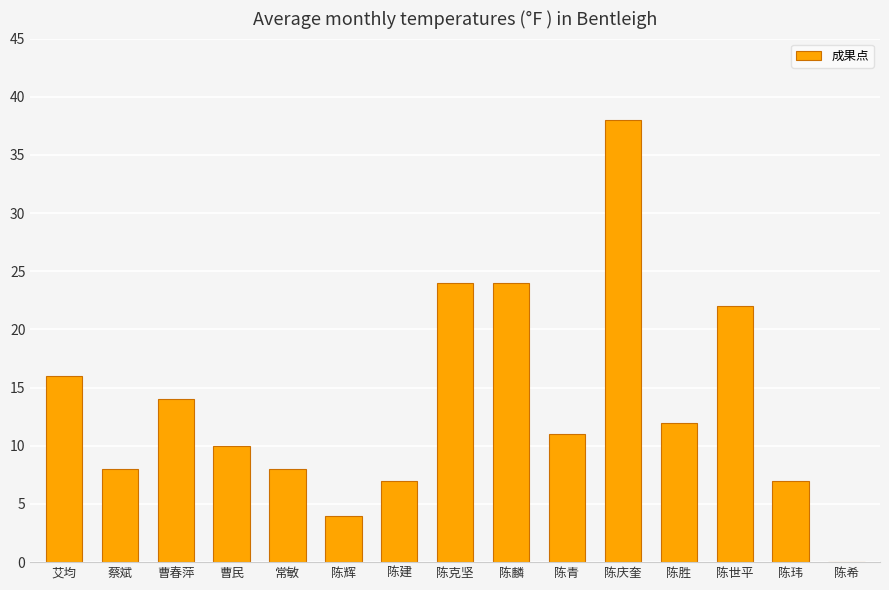

Between 陈世平 and 陈建, which is larger?

陈世平